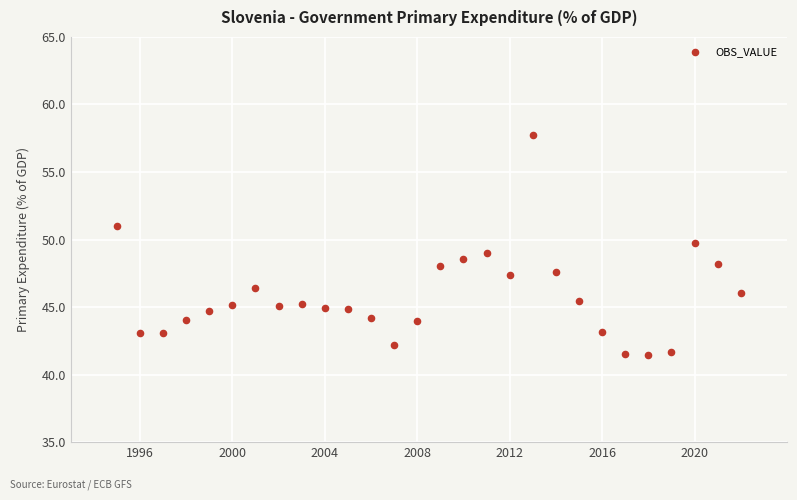

What is the range of X values (max minus min)?

27.0